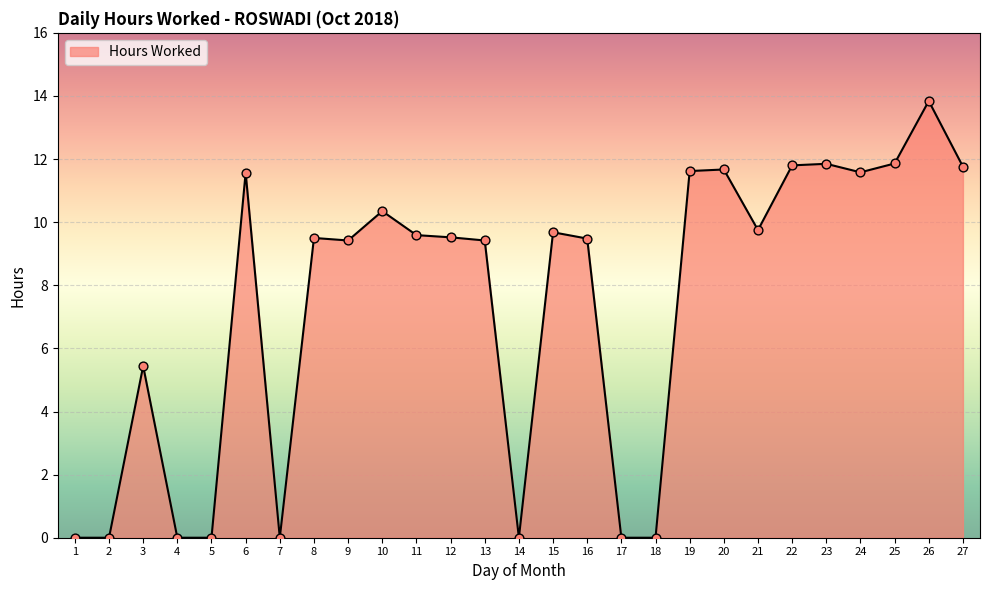

What is the change in value from 4 to 11?

+9.6